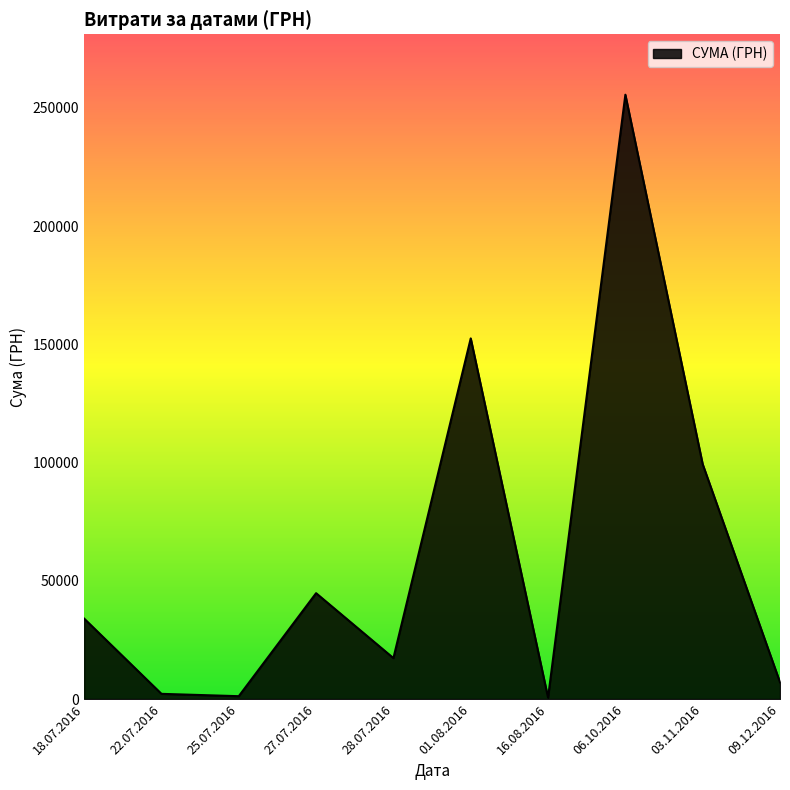

How many lines are shown in the chart?

1